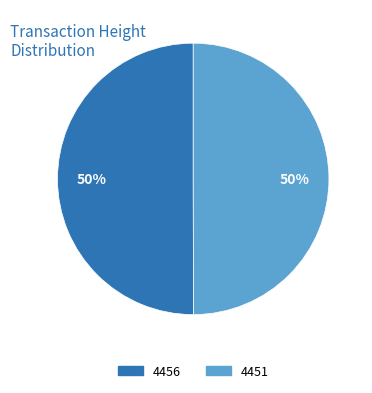

What is the ratio of the value at 4451 to the value at 4456?

1.0